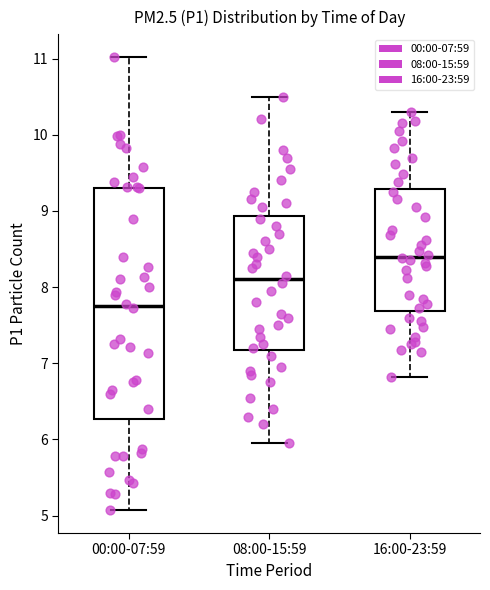

Comparing the boxes themselves (not the whiskers), which one is the tallest?

00:00-07:59